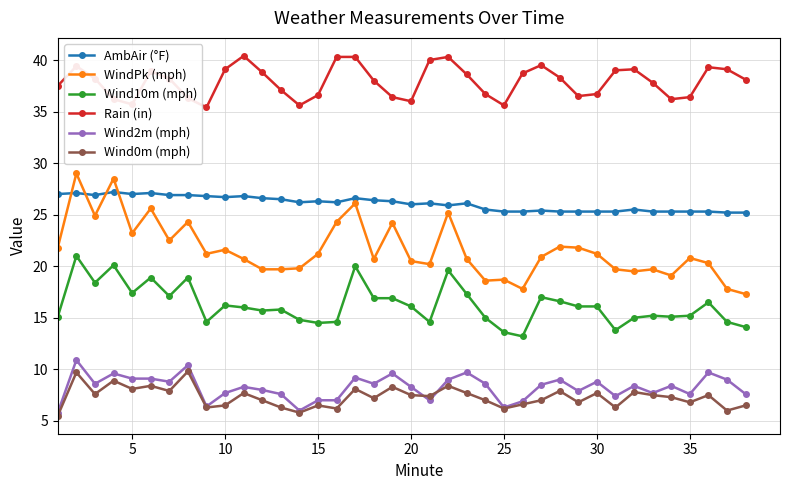

True or false: Rain (in) has more than 0 points higher than both neighbors.

True